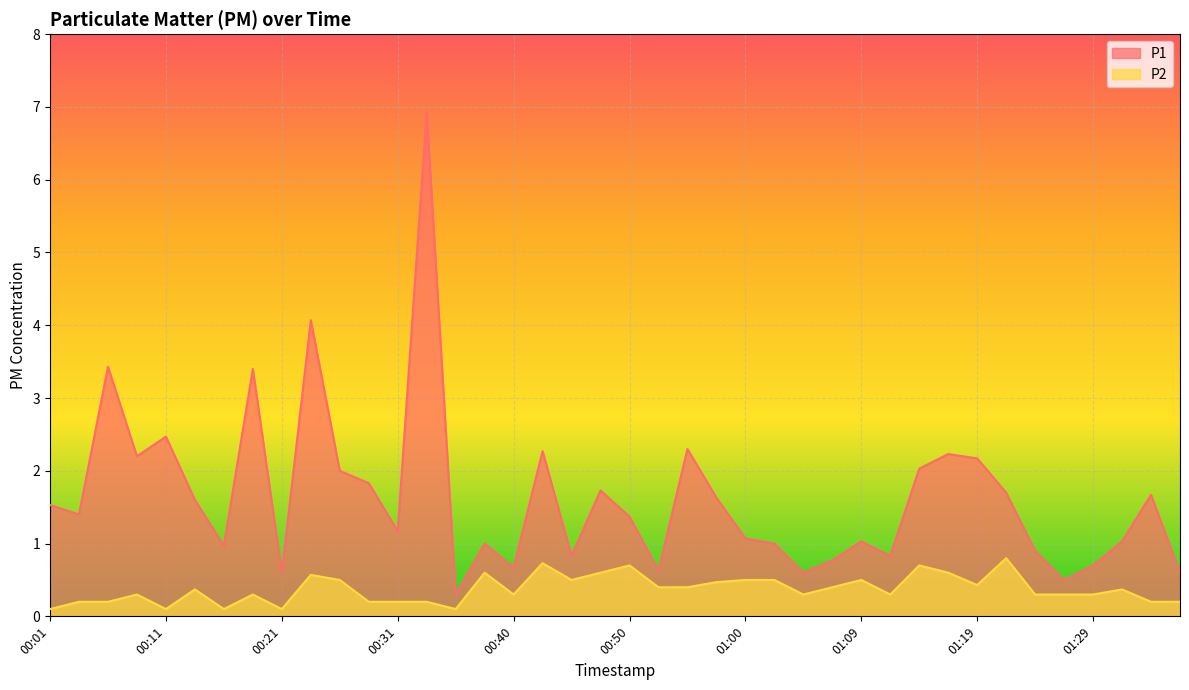

True or false: P1 and P2 cross at least once.

False